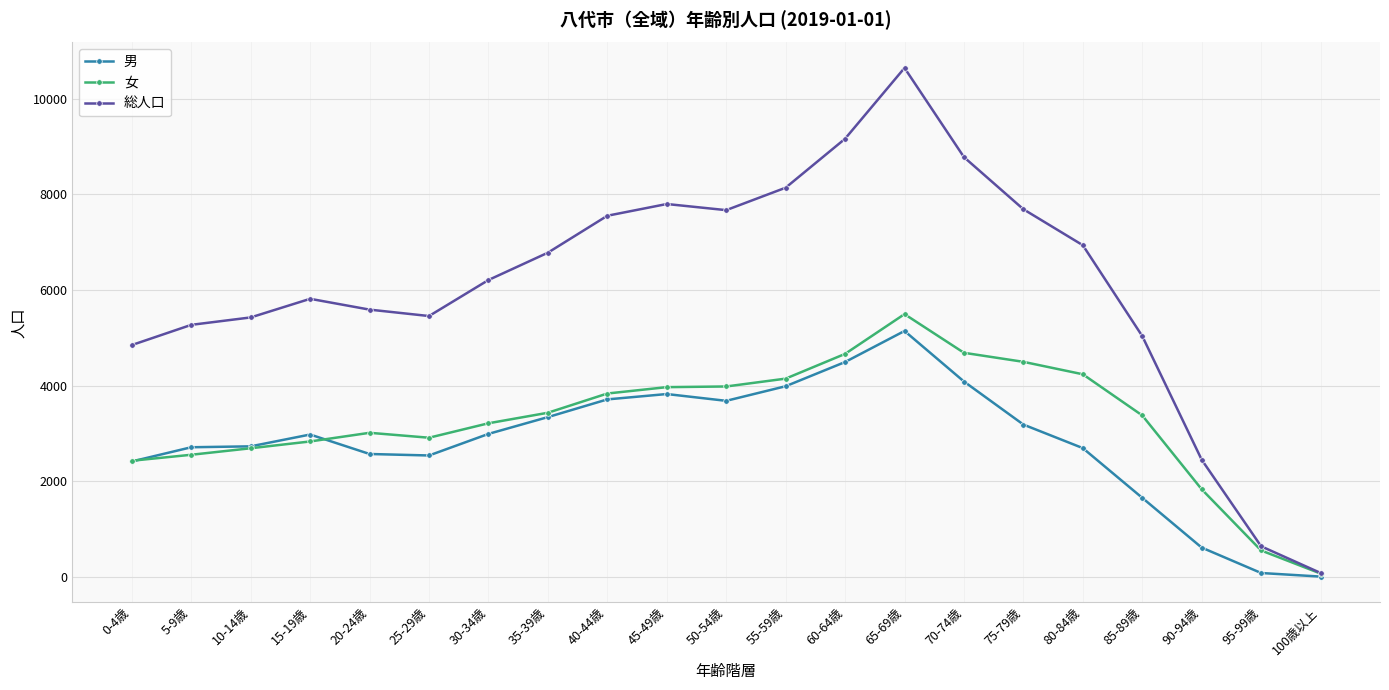

Which series has the widest spread of values?

総人口